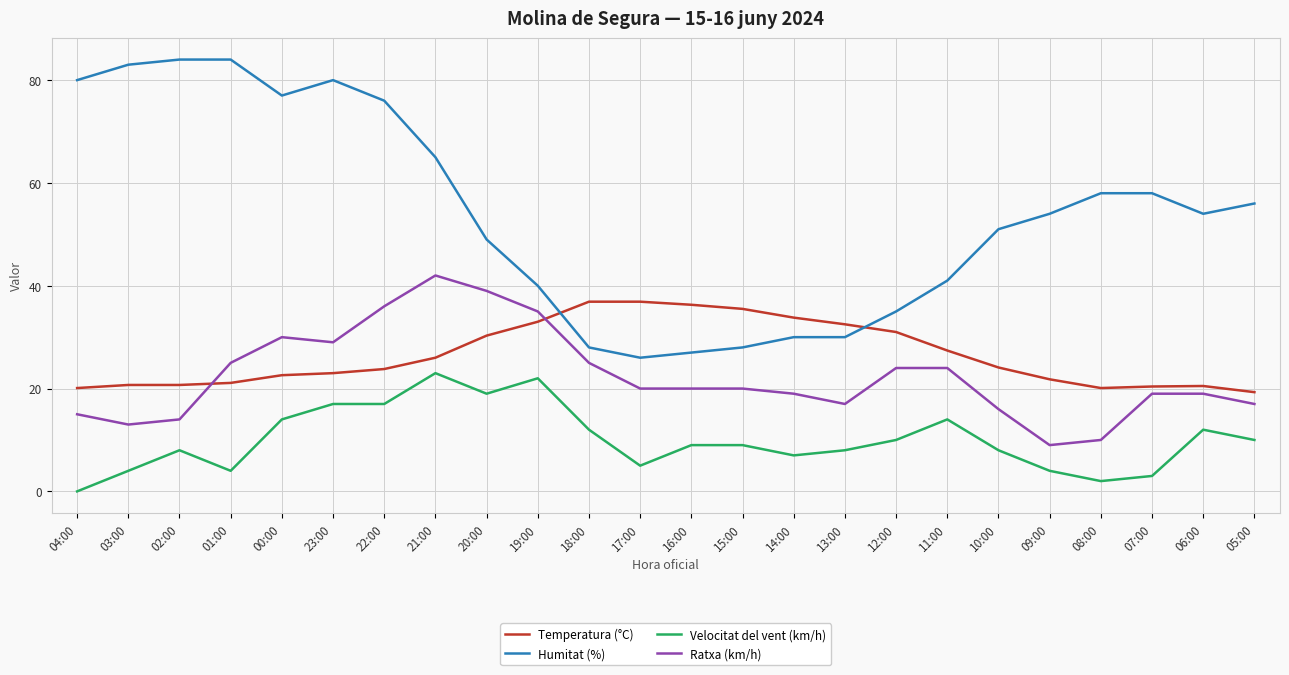

Which series has the widest spread of values?

Humitat (%)